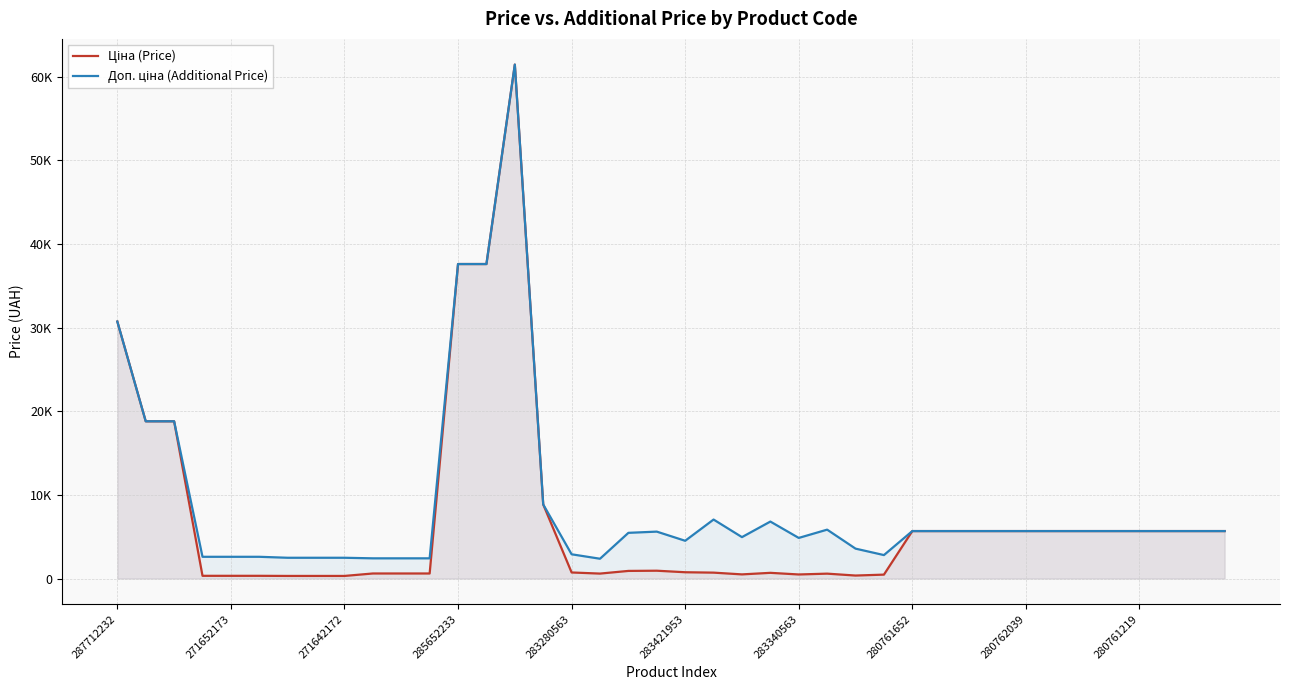

Rank the series at 285652233 from lowest to highest value.

Ціна (Price), Доп. ціна (Additional Price)